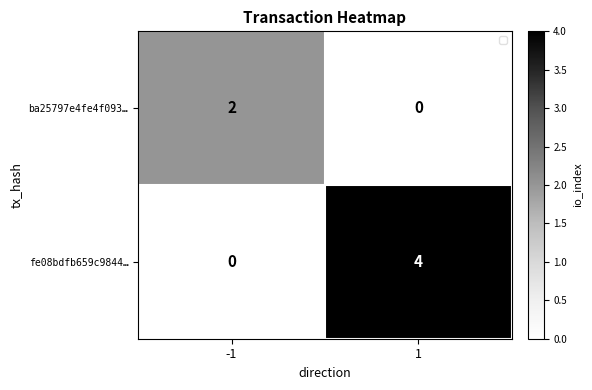

The value of fe08bdfb659c9844… at 1 is 4. True or false?

True